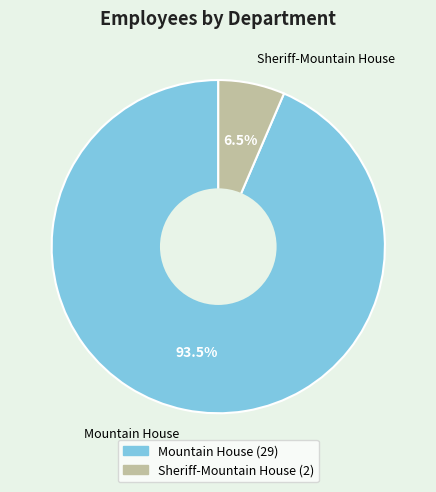

Rank the categories by value from lowest to highest.

Sheriff-Mountain House, Mountain House